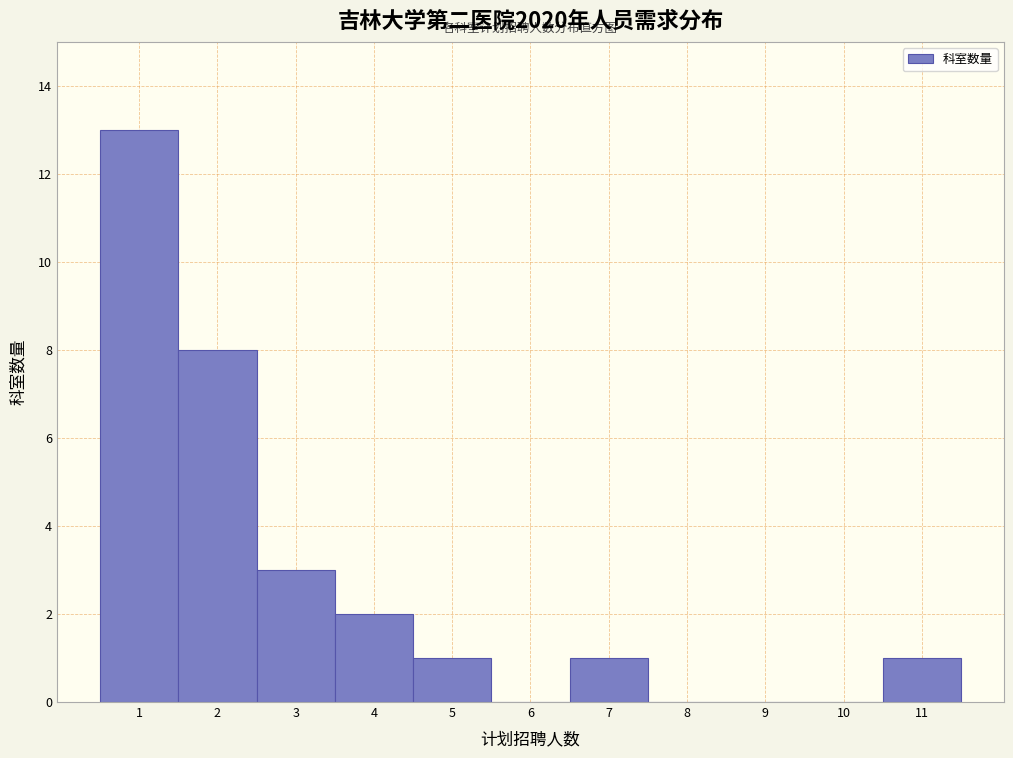

How tall is the bar that spans 6.5 to 7.5 on the x-axis? The values are not printed on the chart, so give them approximately, as read against the axis.

1